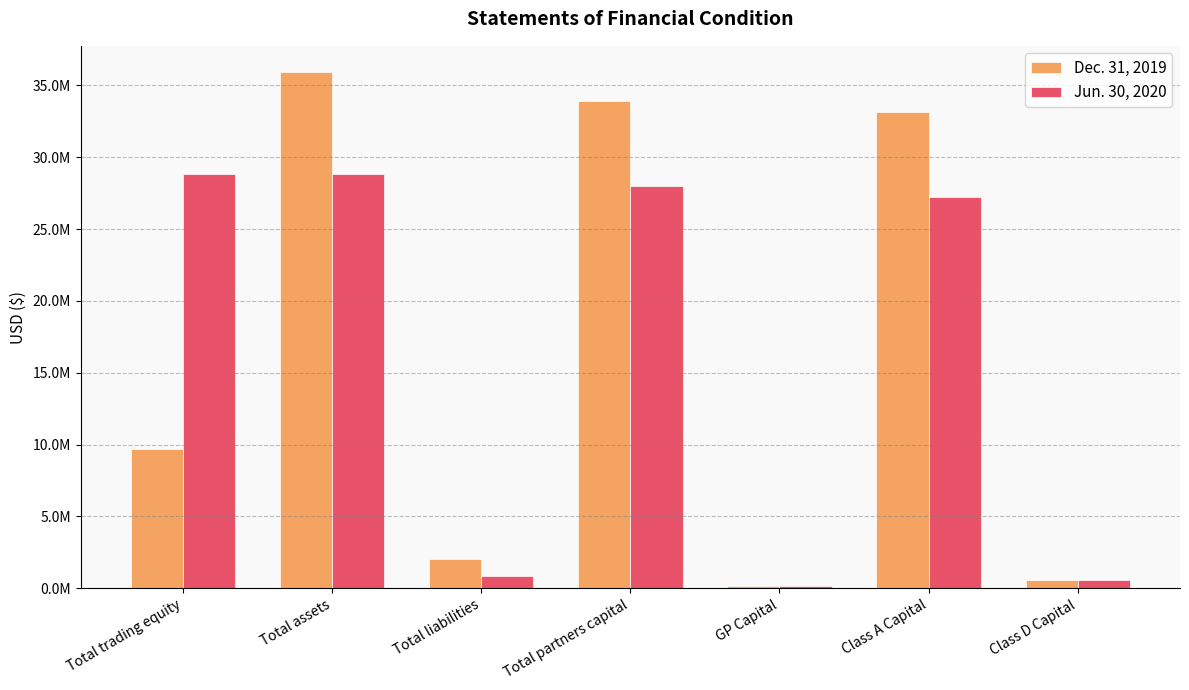

True or false: Dec. 31, 2019 has a value of 35947224 at Total assets.

True